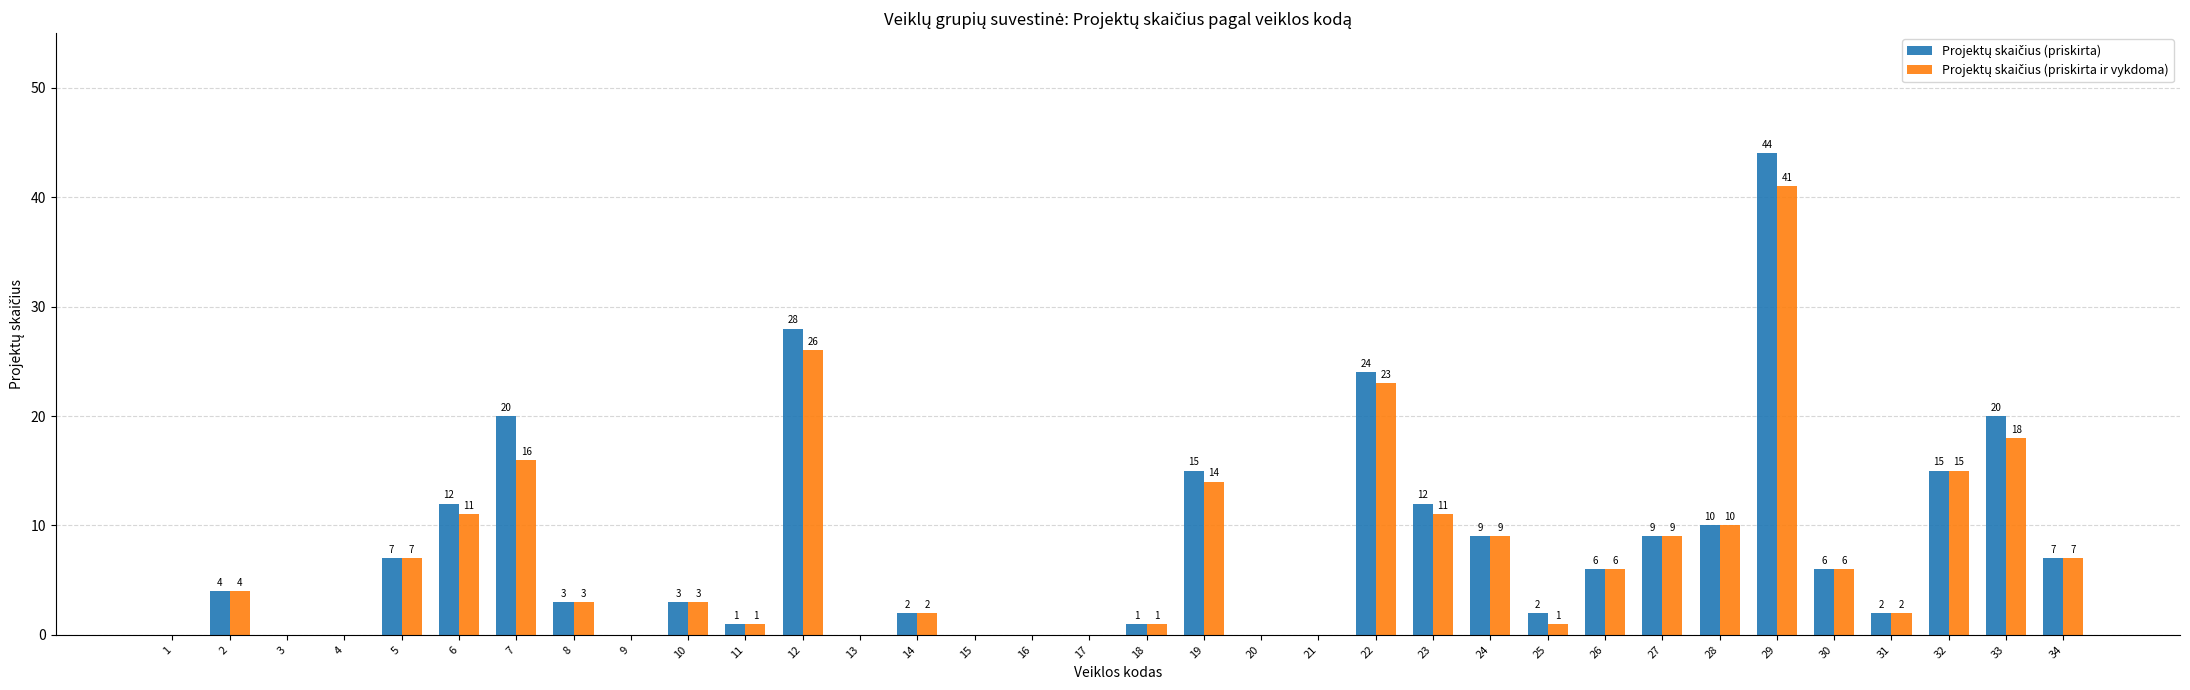

What is the total value across all series at 24?

18